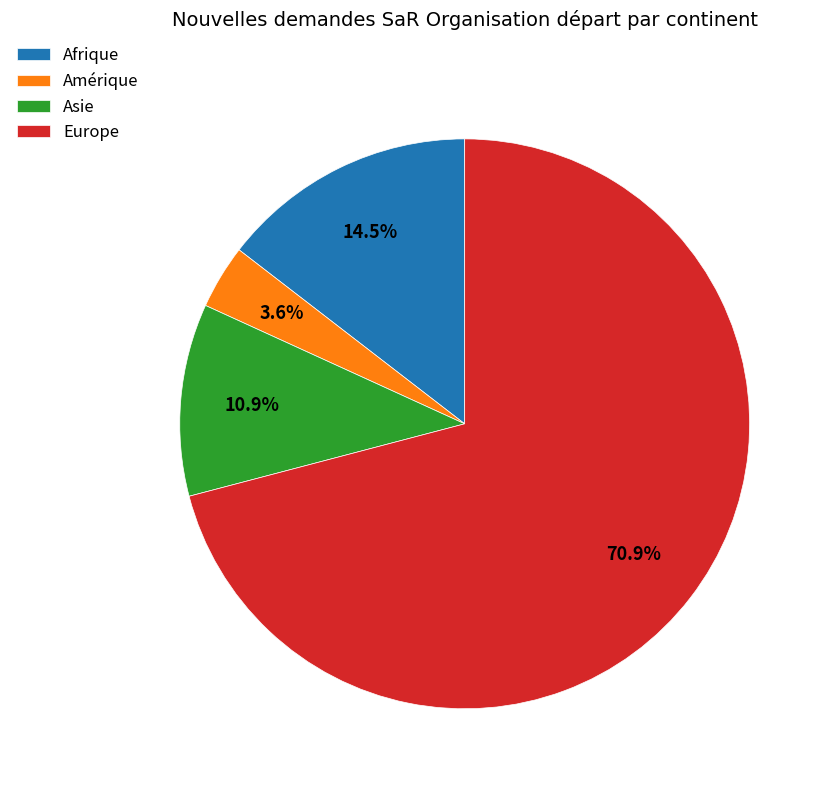

What is the majority slice?

Europe